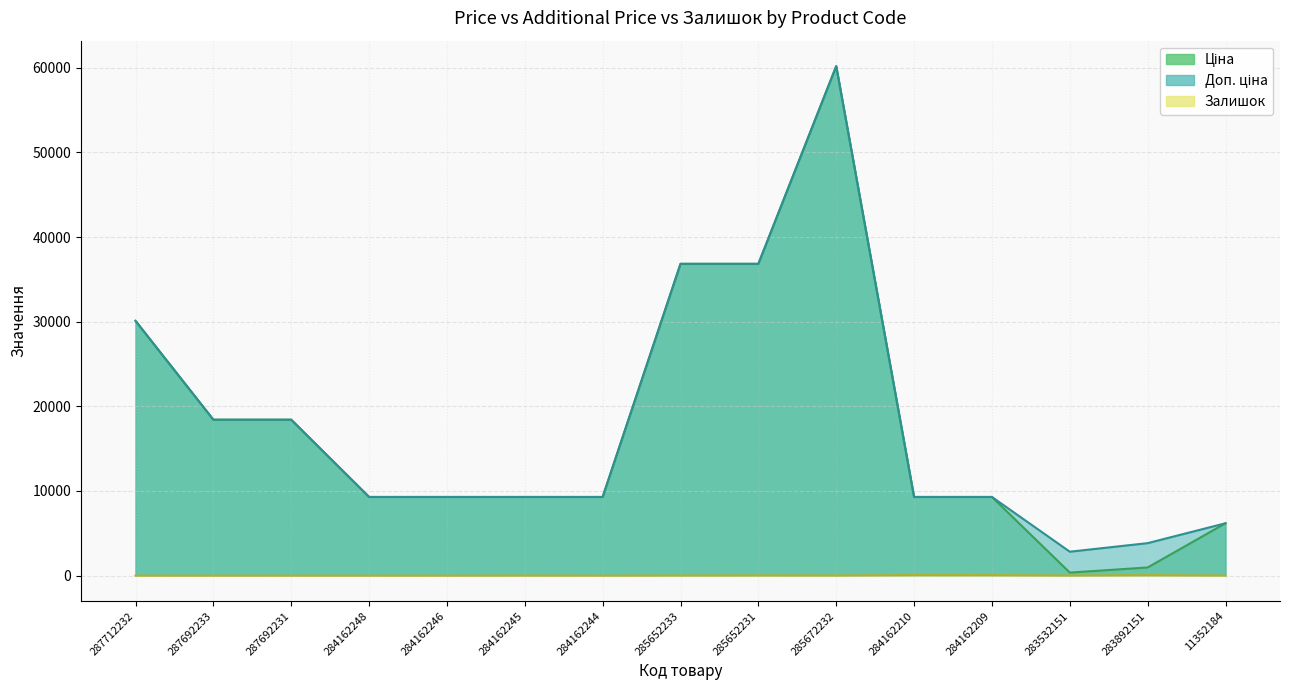

What is the difference between the second highest and minimum values in the Ціна series?

36489.1